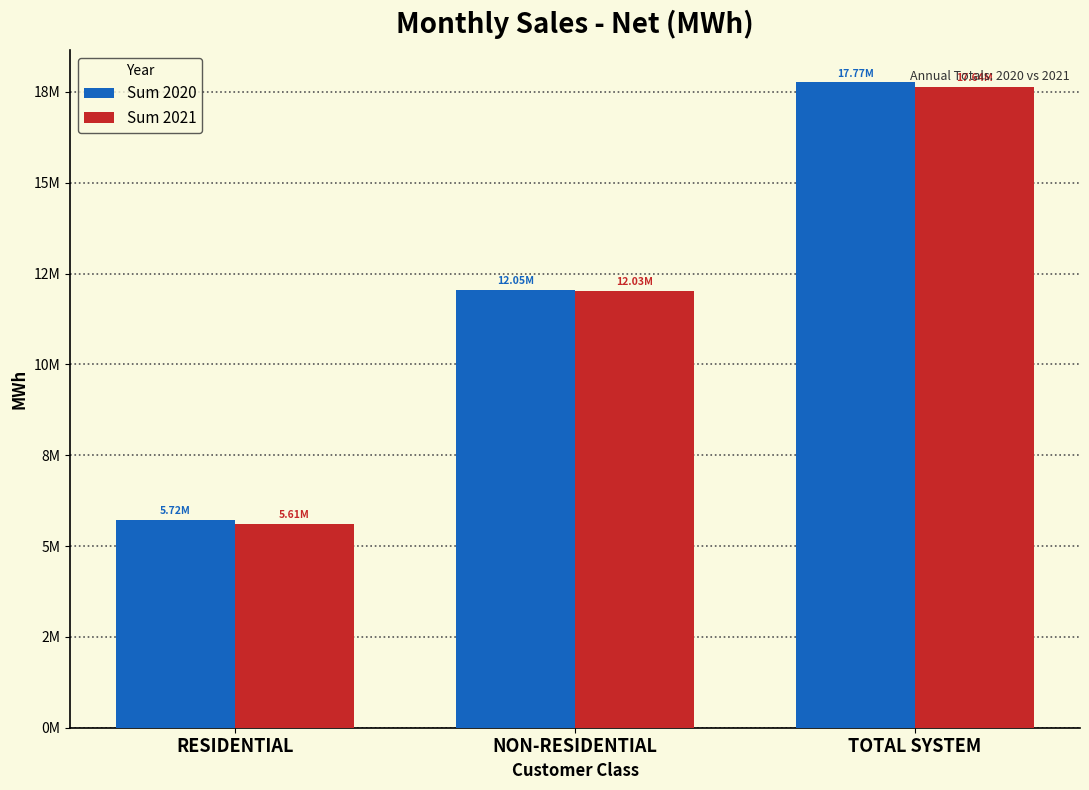

What are all the series names shown in the legend?

Sum 2020, Sum 2021